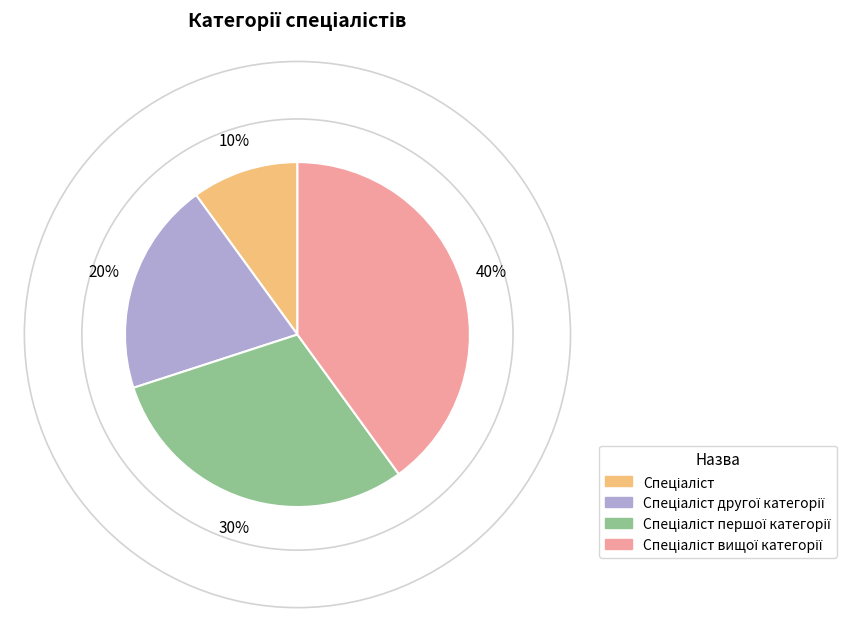

Is there a majority slice in this chart?

No